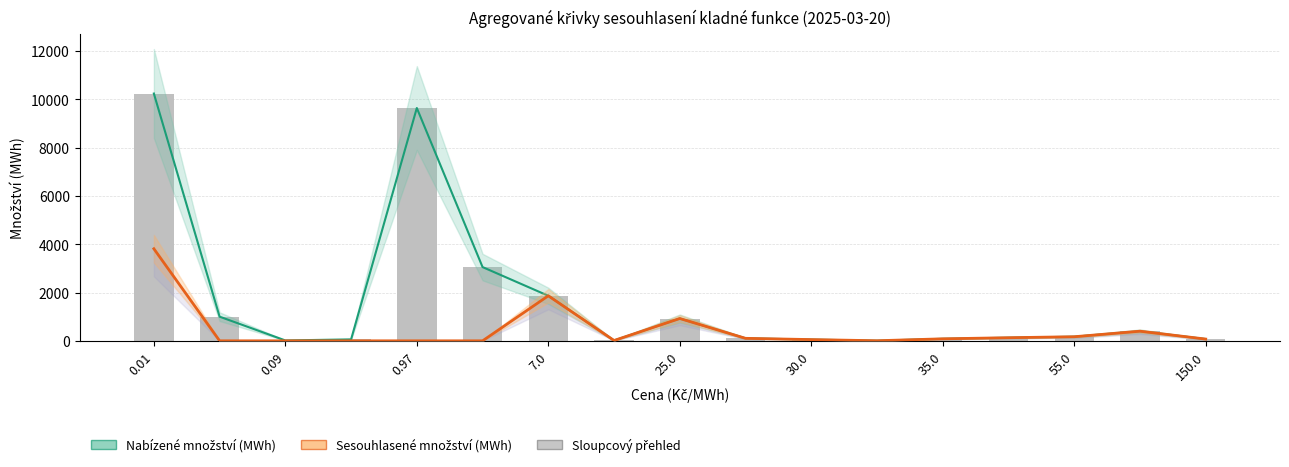

Which label corresponds to the largest value in the chart?

0.01